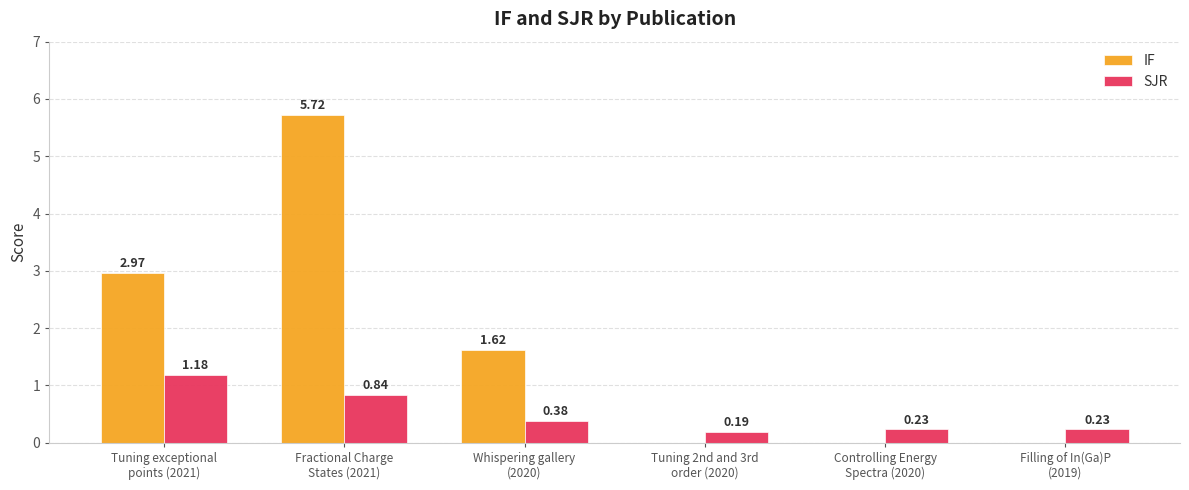

What is the sum of all IF values?

10.3